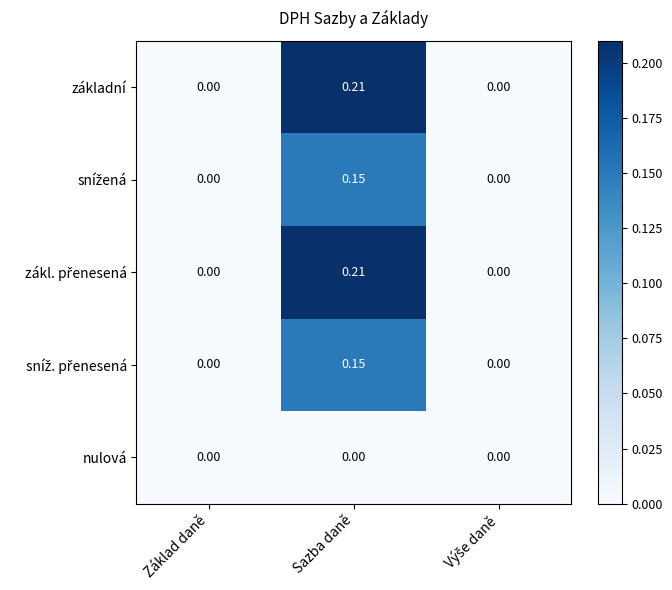

At which category is the sum across all series the highest?

Sazba daně